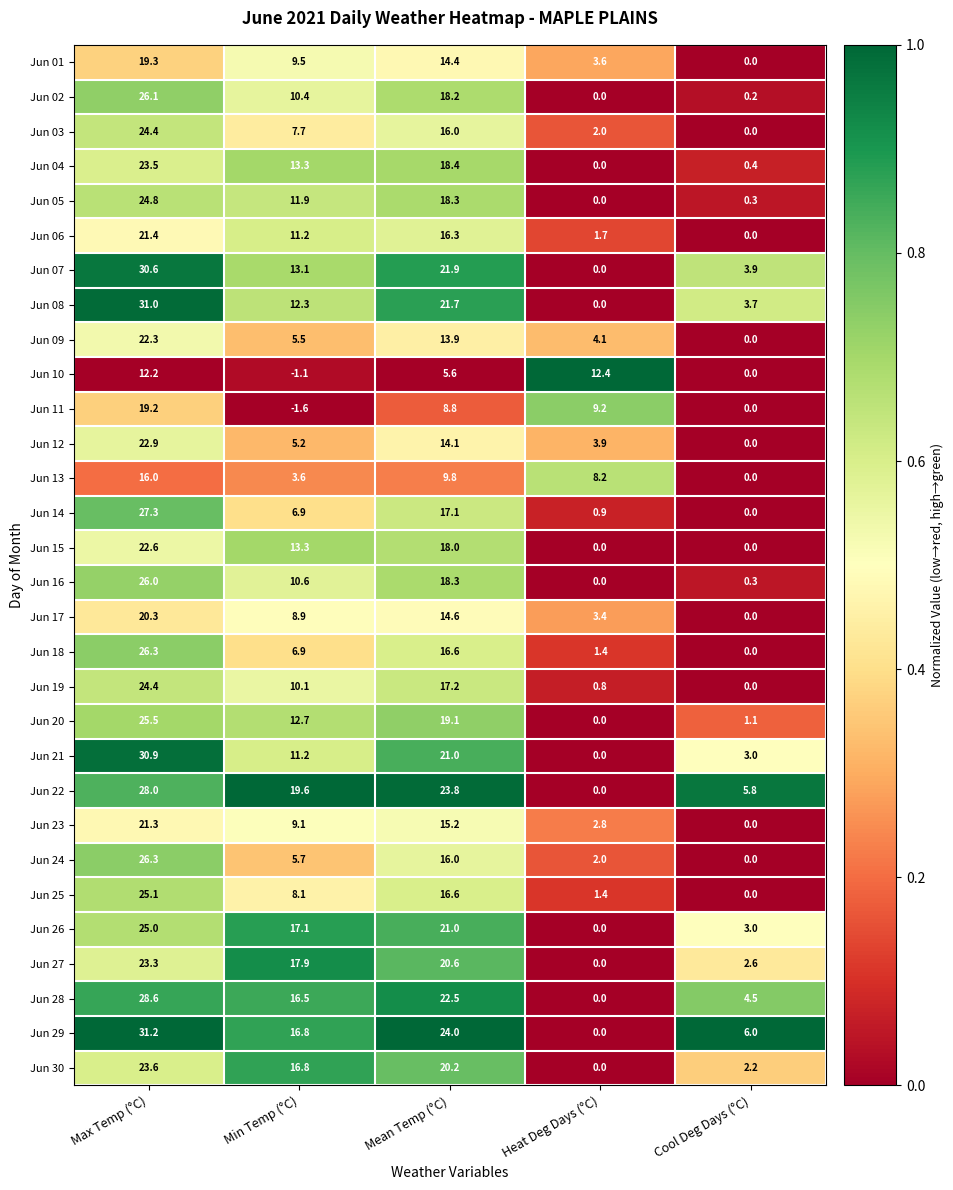

Which series has the widest spread of values?

Jun 29